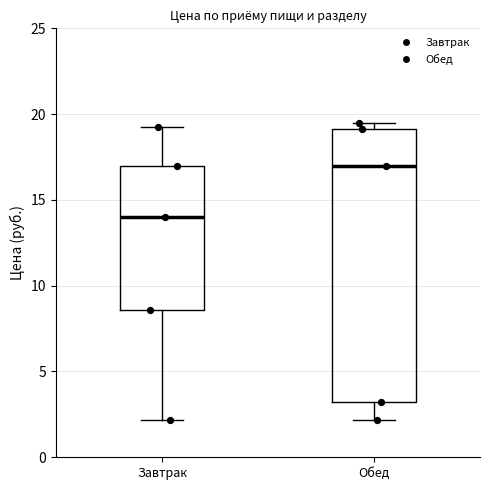

Where does the upper whisker of the box for Завтрак end on the y-axis? The values are not printed on the chart, so give them approximately, as read against the axis.

19.0